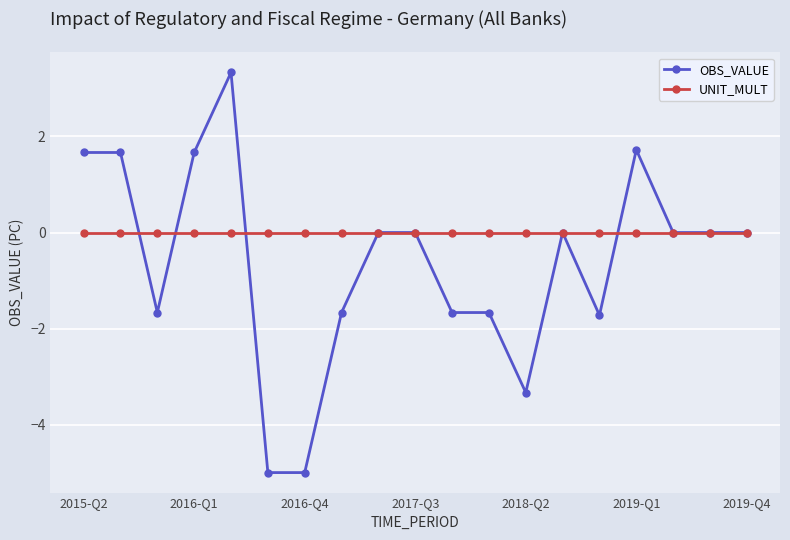

Reading left to right, list all the values displayed in this chart.

OBS_VALUE: 1.7	1.7	-1.7	1.7	3.3	-5.0	-5.0	-1.7	0.0	0.0	-1.7	-1.7	-3.3	0.0	-1.7	1.7	0.0	0.0	0.0
UNIT_MULT: 0.0	0.0	0.0	0.0	0.0	0.0	0.0	0.0	0.0	0.0	0.0	0.0	0.0	0.0	0.0	0.0	0.0	0.0	0.0